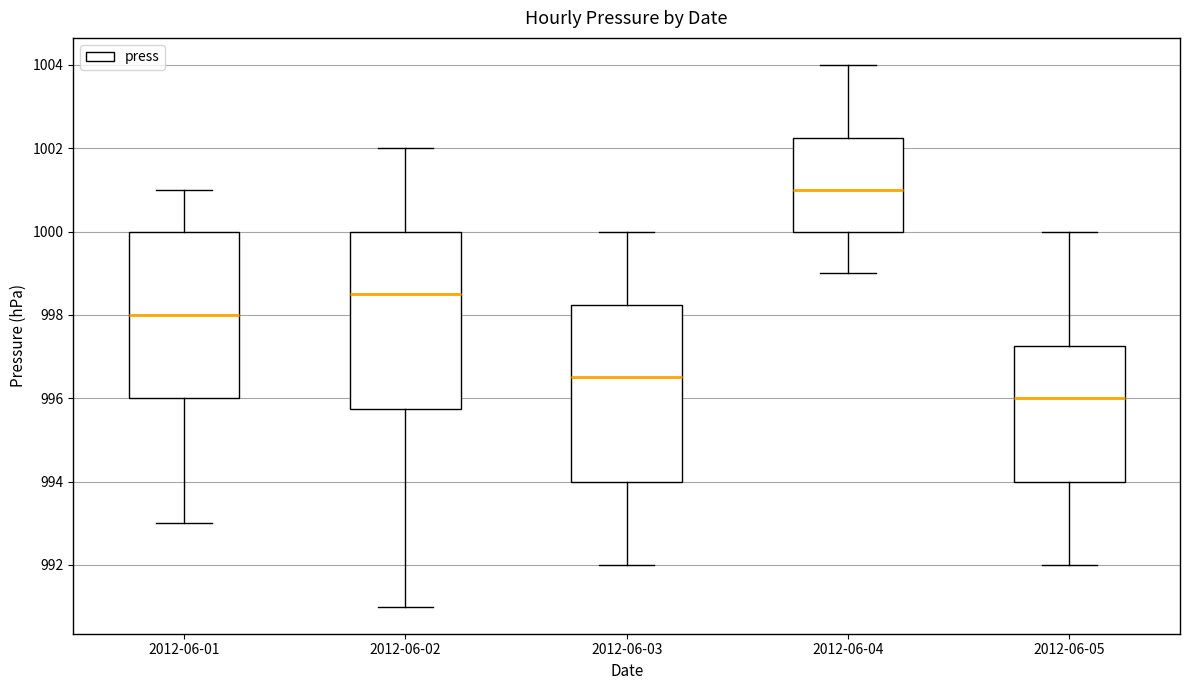

Where does the median line of the box for 2012-06-04 sit on the y-axis? The values are not printed on the chart, so give them approximately, as read against the axis.

1001.0